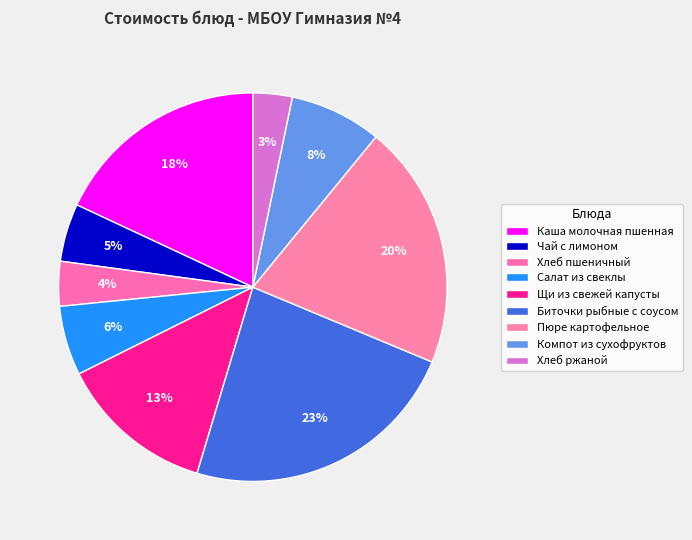

Rank the categories by value from lowest to highest.

Хлеб ржаной, Хлеб пшеничный, Чай с лимоном, Салат из свеклы, Компот из сухофруктов, Щи из свежей капусты, Каша молочная пшенная, Пюре картофельное, Биточки рыбные с соусом